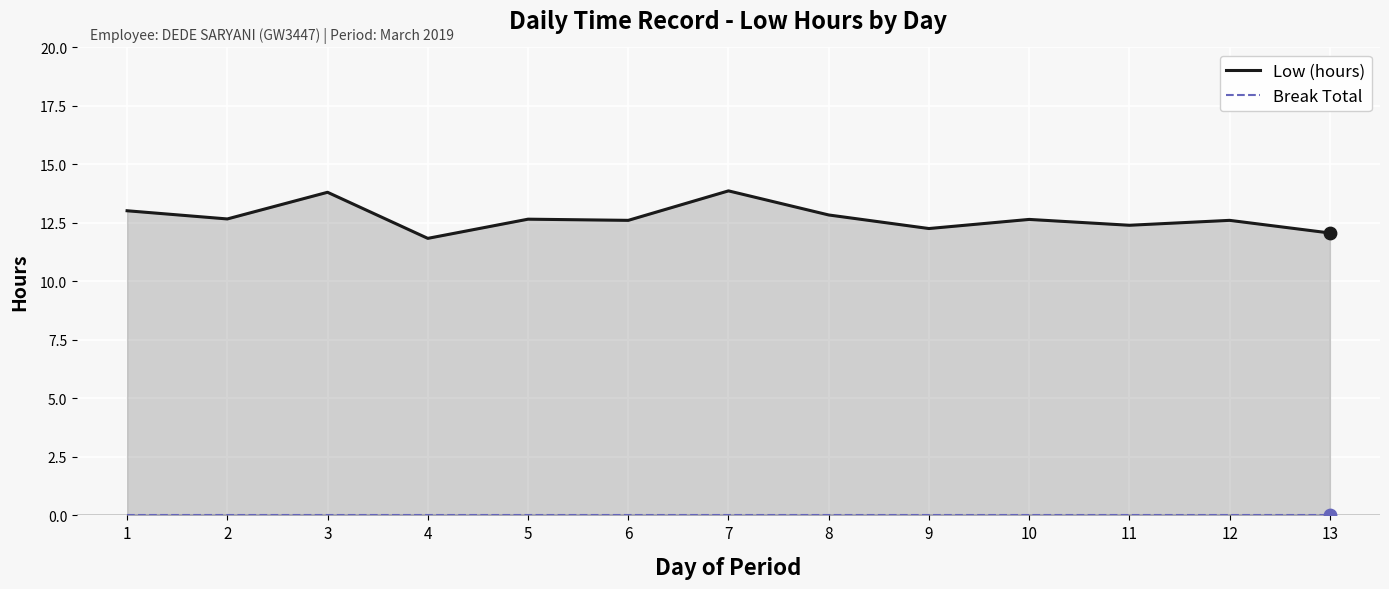

Which series contains the highest Y value?

Low (hours)